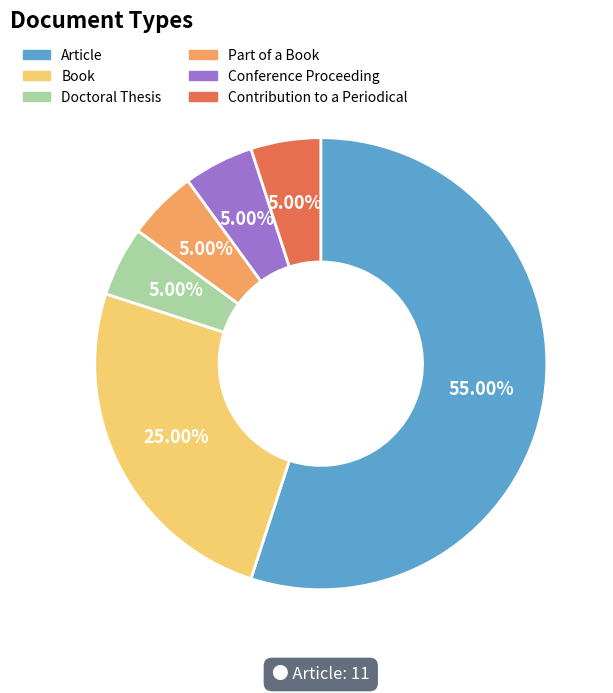

Which slice is the largest?

Article